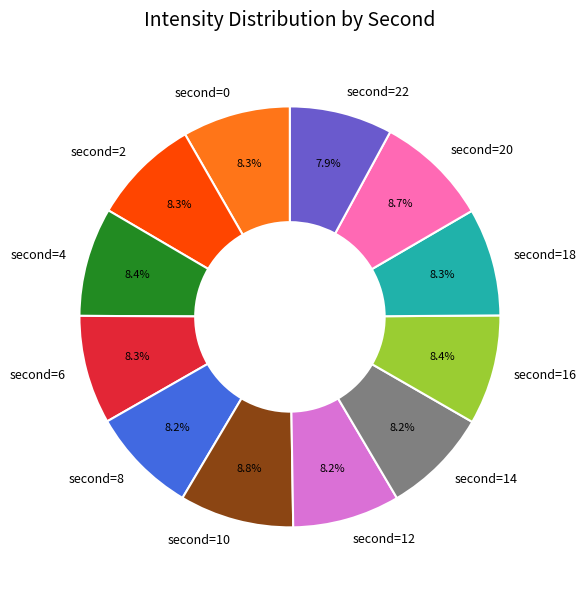

How many segments does this pie chart have?

12